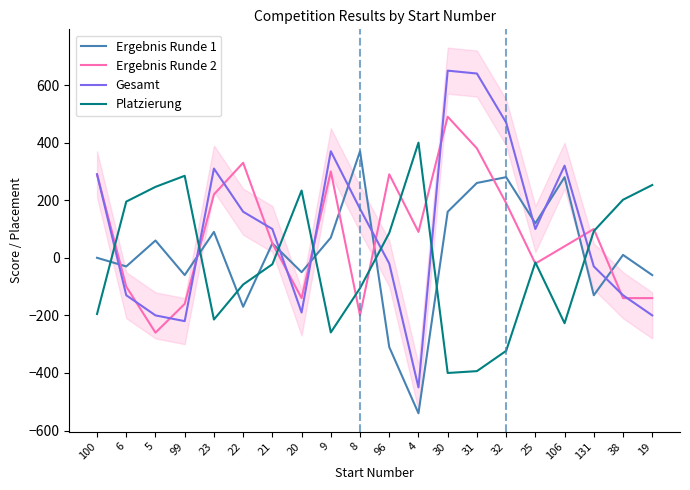

What position from the right is 9?

12